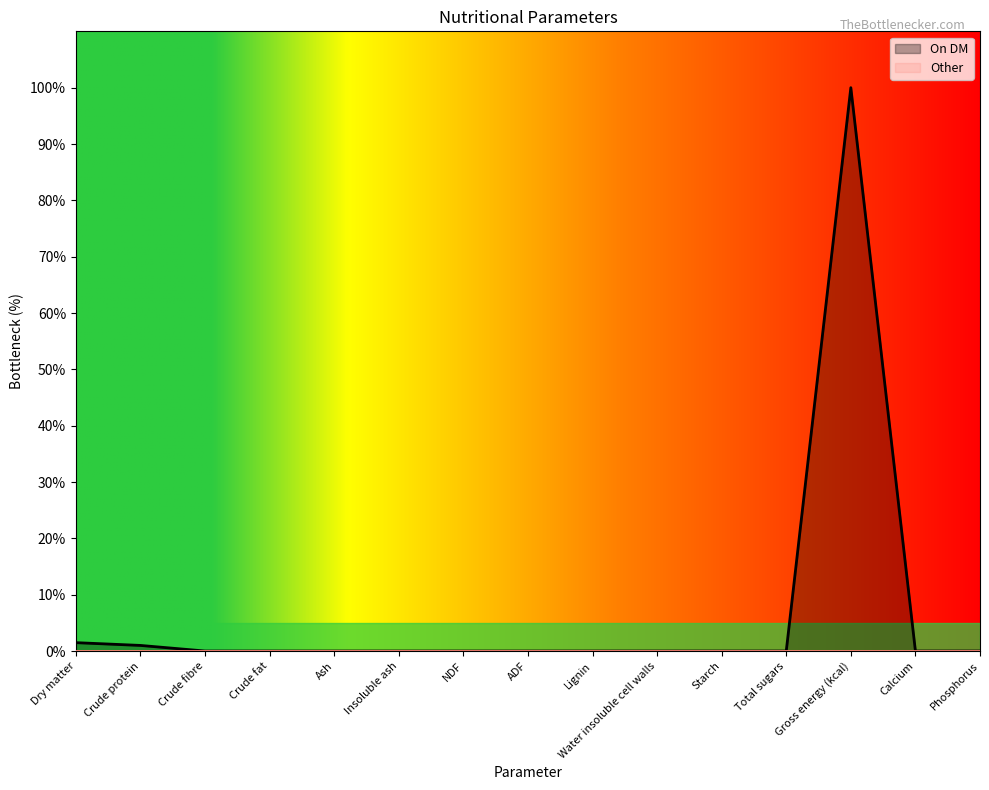

What is the sum of all values?

102.5